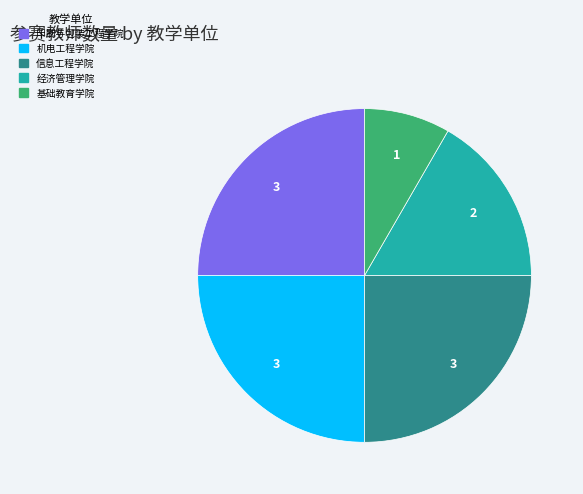

Which category has the smallest portion of the pie?

基础教育学院